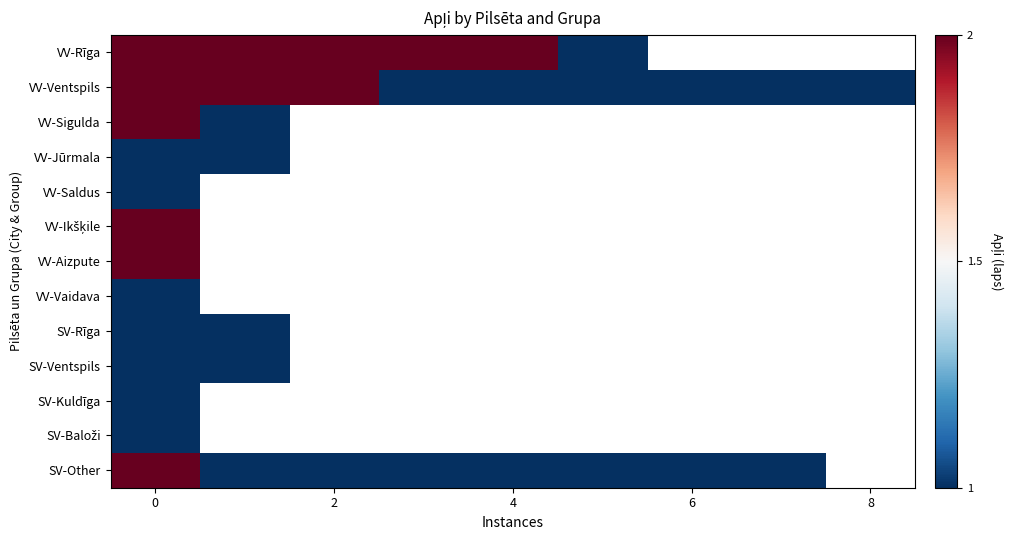

How many categories are shown in the chart?

9